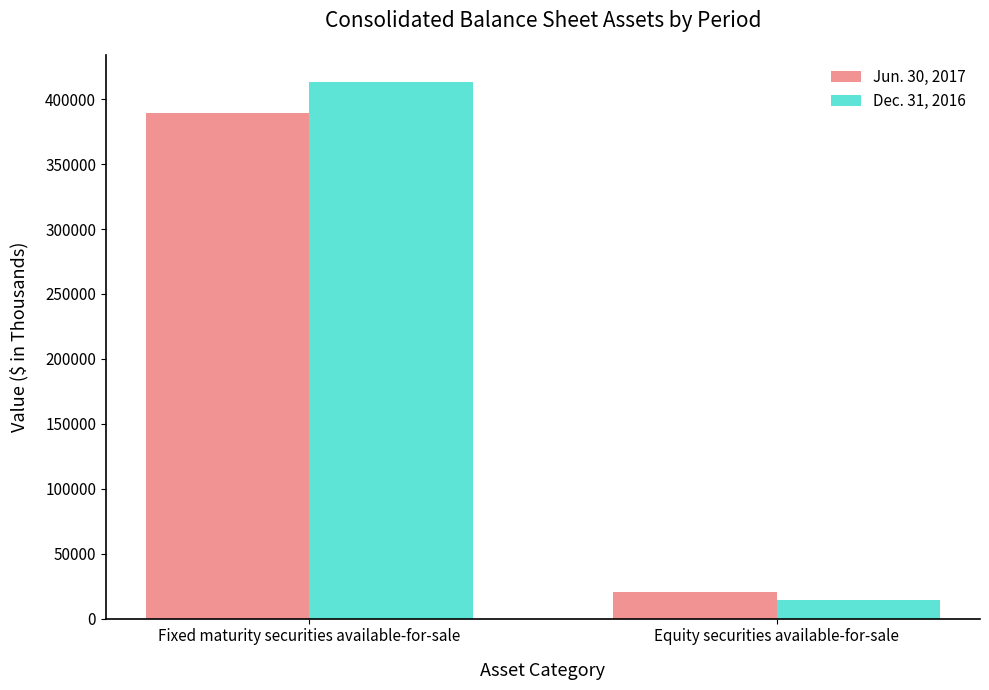

At Equity securities available-for-sale, list the series in order from smallest to largest.

Dec. 31, 2016, Jun. 30, 2017